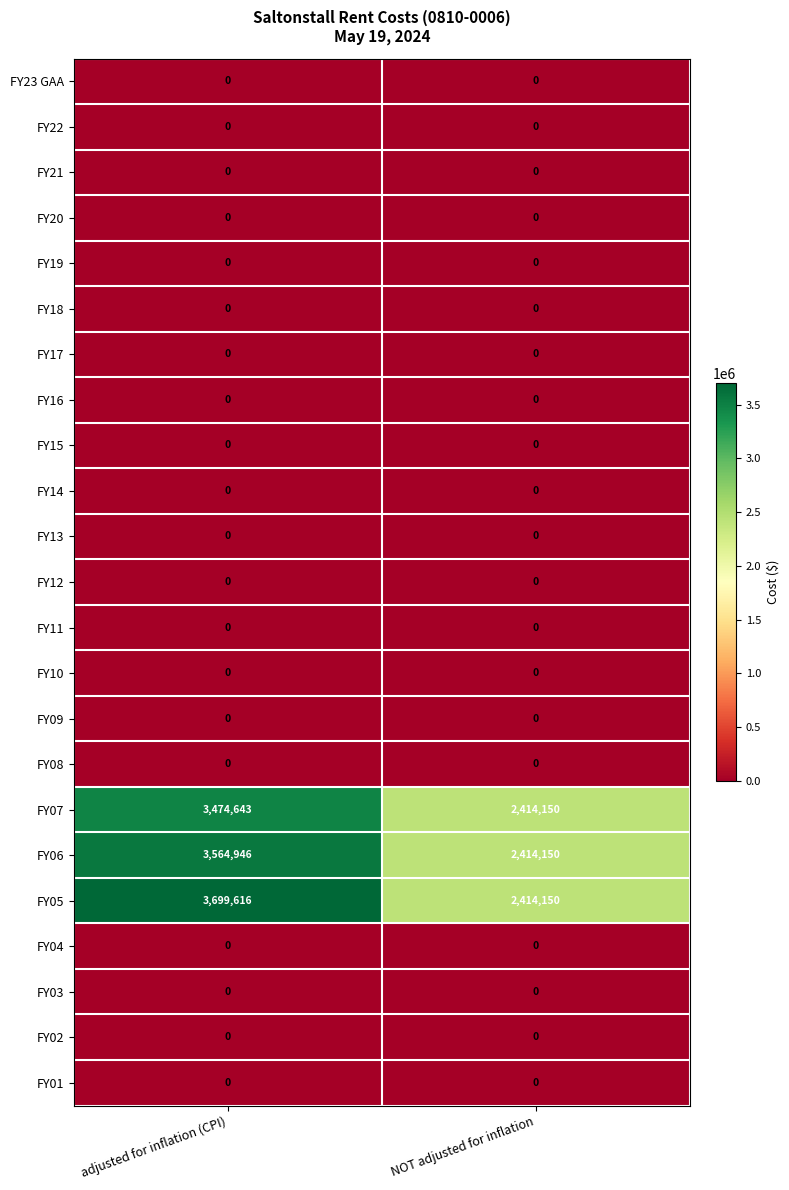

Rank the categories by FY05 value from lowest to highest.

NOT adjusted for inflation, adjusted for inflation (CPI)